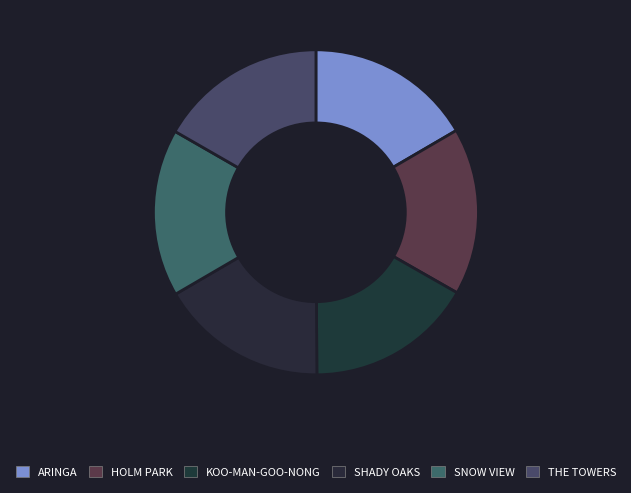

Combined, what portion of the pie is HOLM PARK and KOO-MAN-GOO-NONG?

33.3%